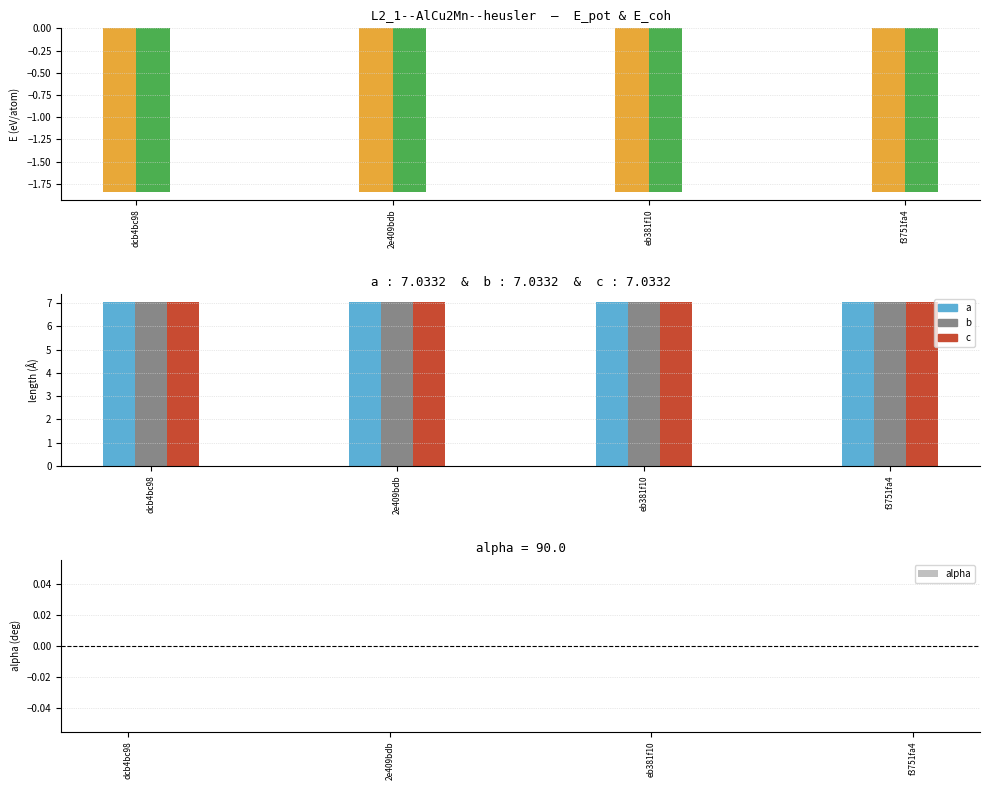

What is the value of the b bar at the 4th from the left?

7.0